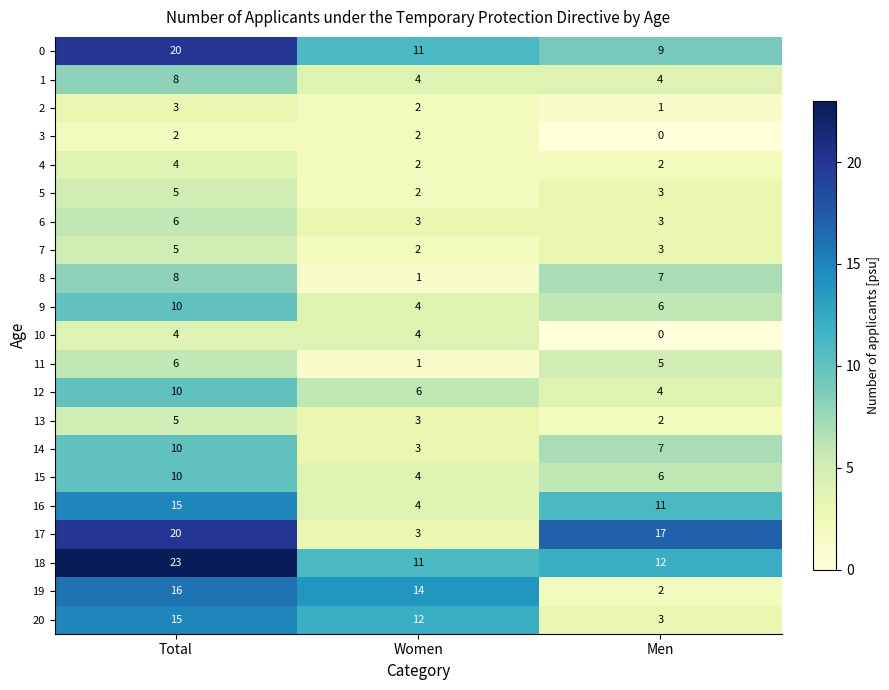

Between Total and Women, which series saw the biggest shift?

17